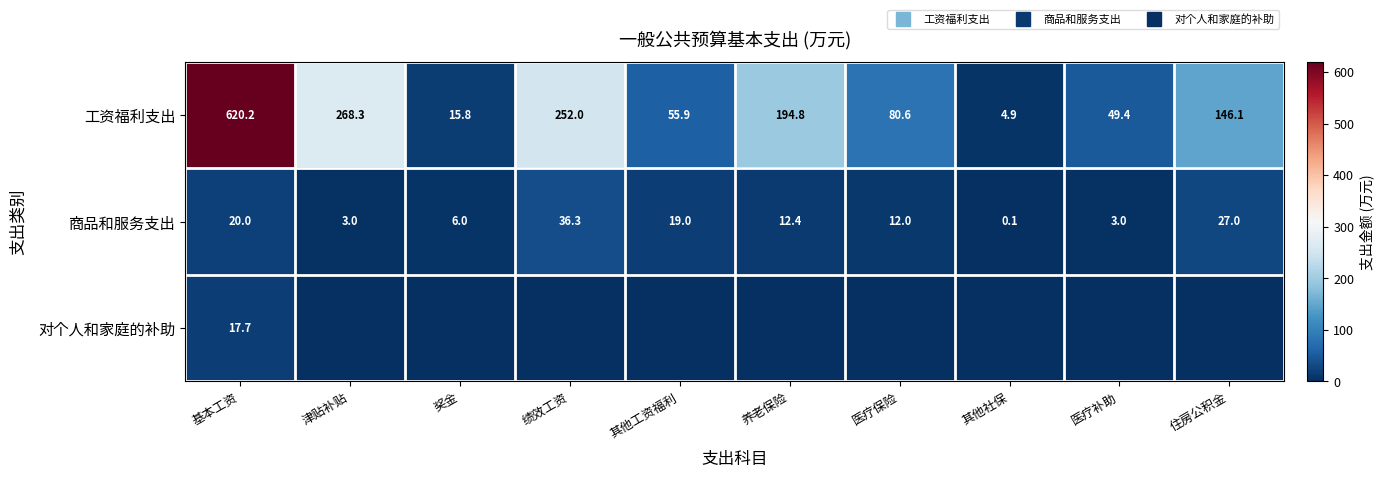

True or false: 对个人和家庭的补助 has a value of 7.0 at 医疗保险.

False